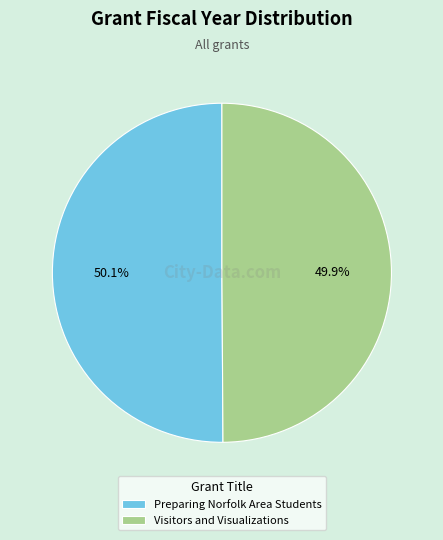

Is there any slice that represents more than half of the pie?

Yes